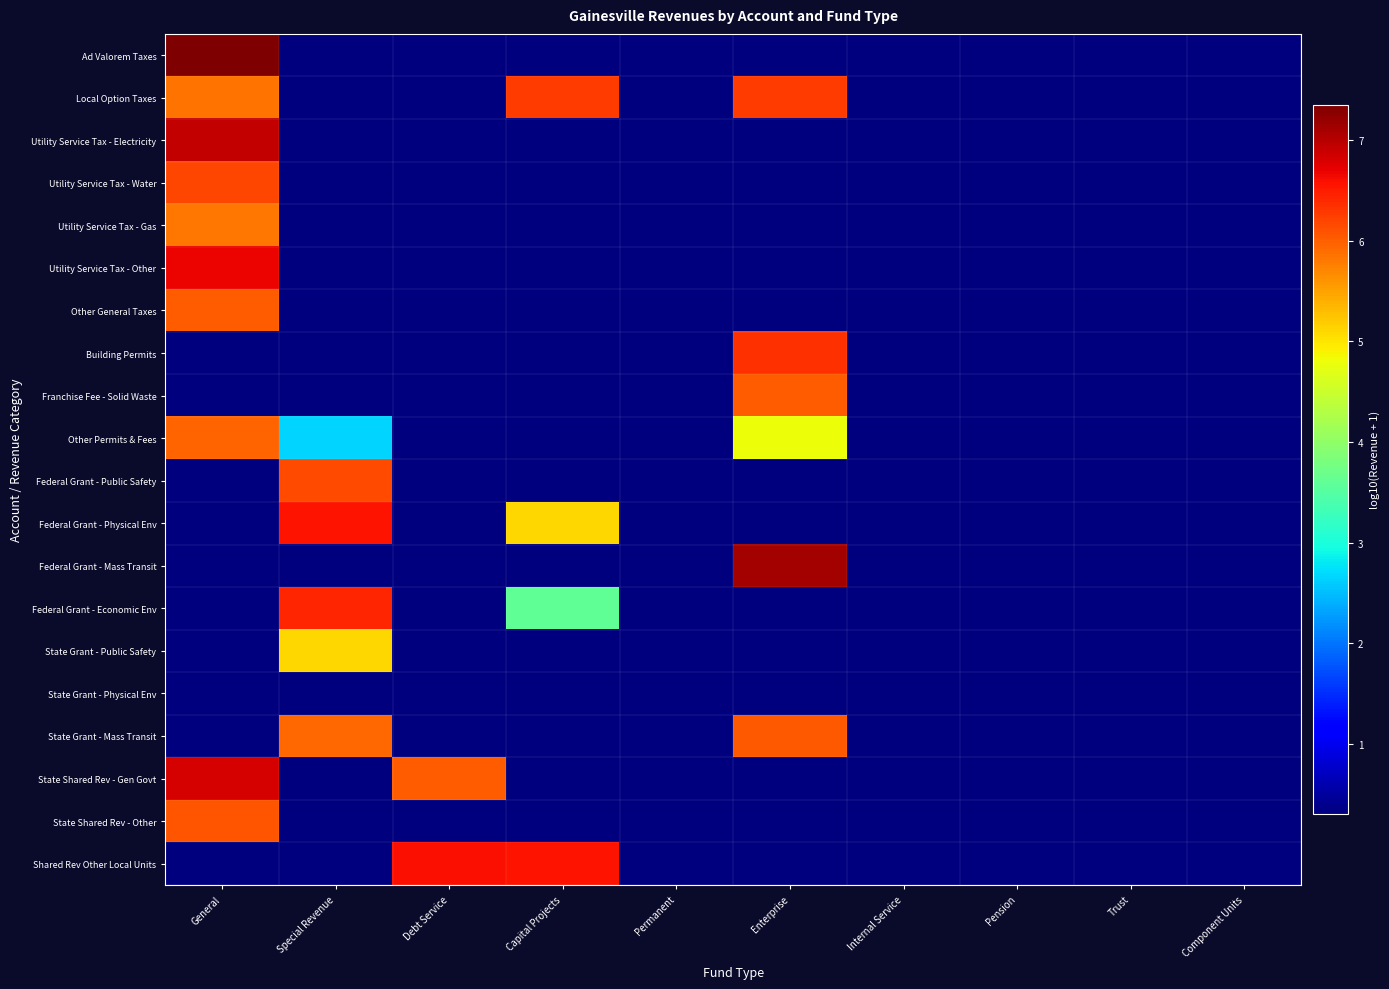

What is the total value across all series at Permanent?

6.0